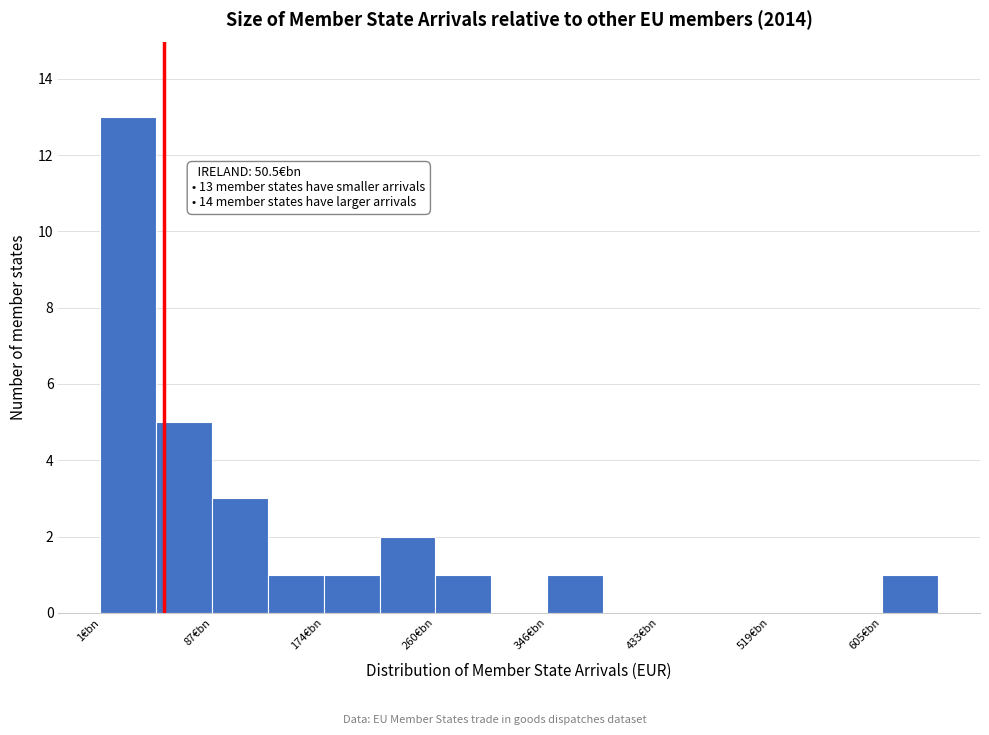

Over which range of the x-axis is the bar tallest?

0 to 40